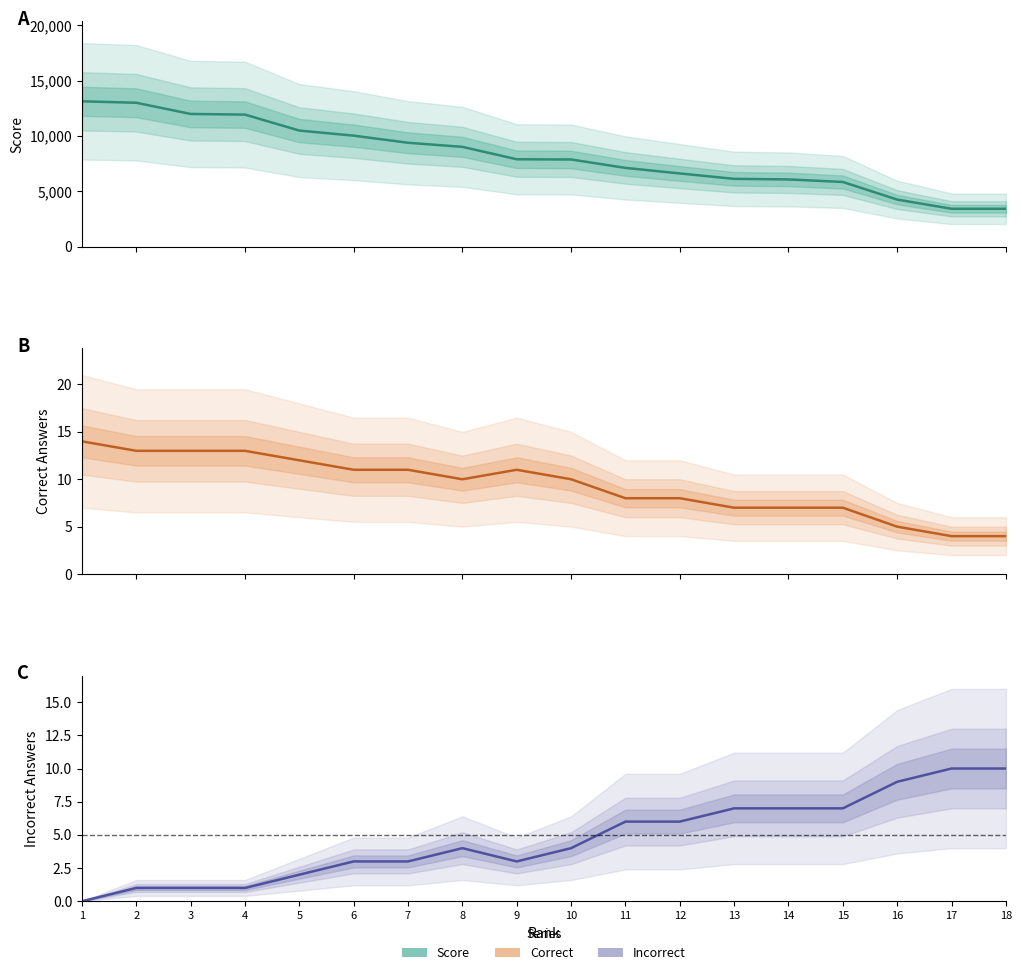

What is the sum of the Correct values at 10 and 5?

22